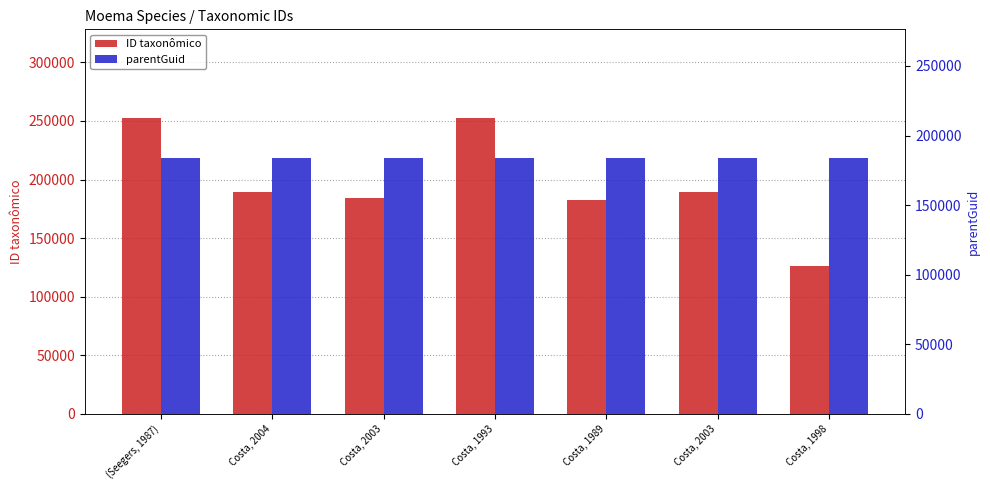

The value of parentGuid at Costa, 1993 is 63894. True or false?

False